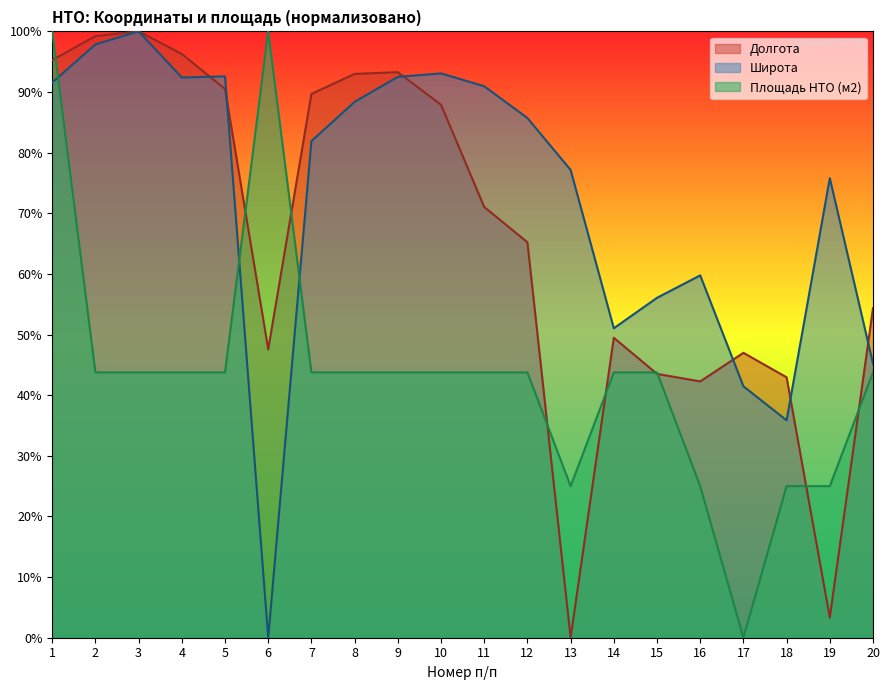

At how many categories does at least one series exceed 46?

19